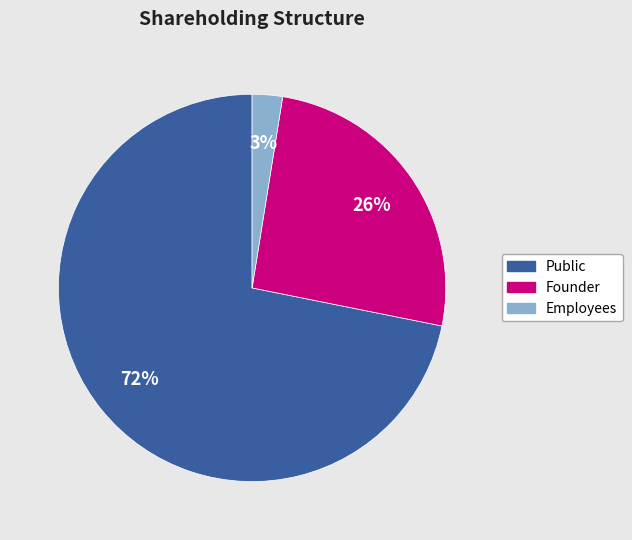

Rank the categories by value from highest to lowest.

Public, Founder, Employees